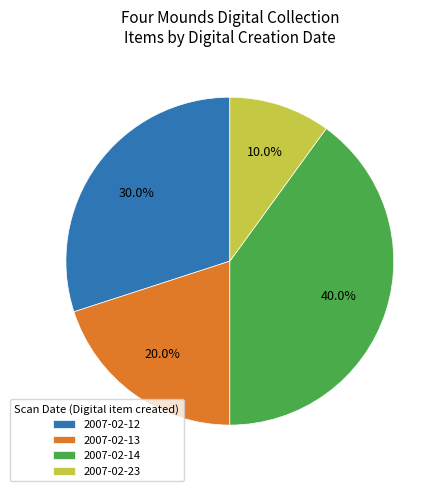

Count the number of slices in the pie.

4